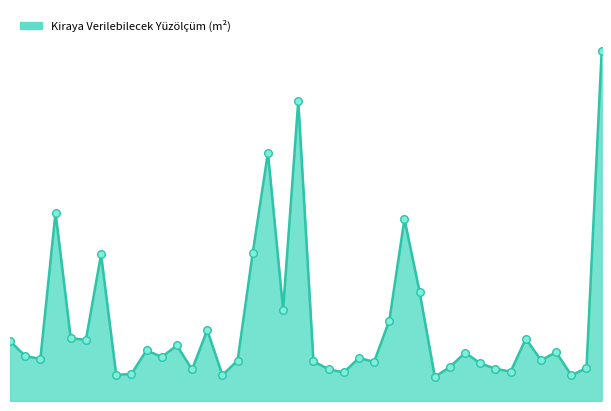

Does the chart have visible grid lines?

No